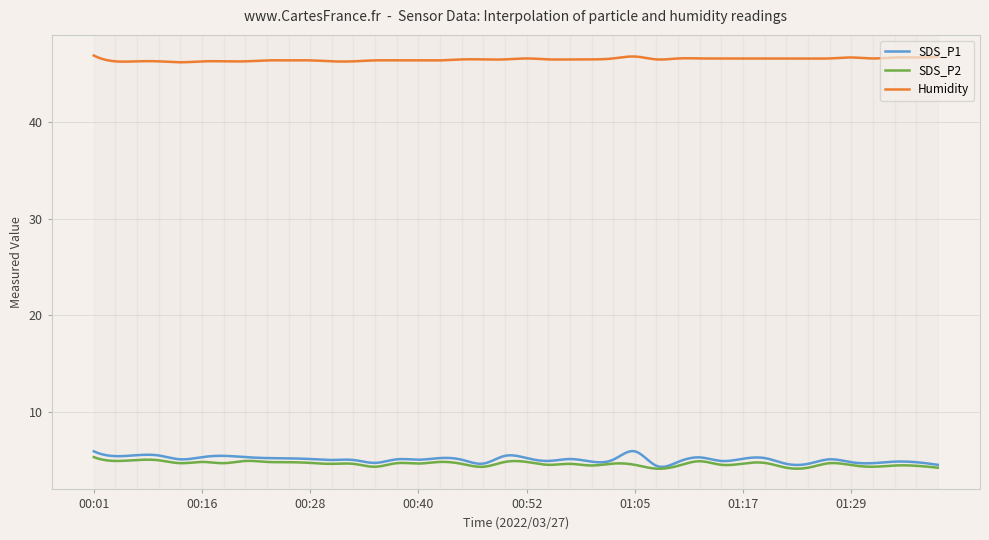

True or false: Humidity and SDS_P2 intersect in this chart.

False